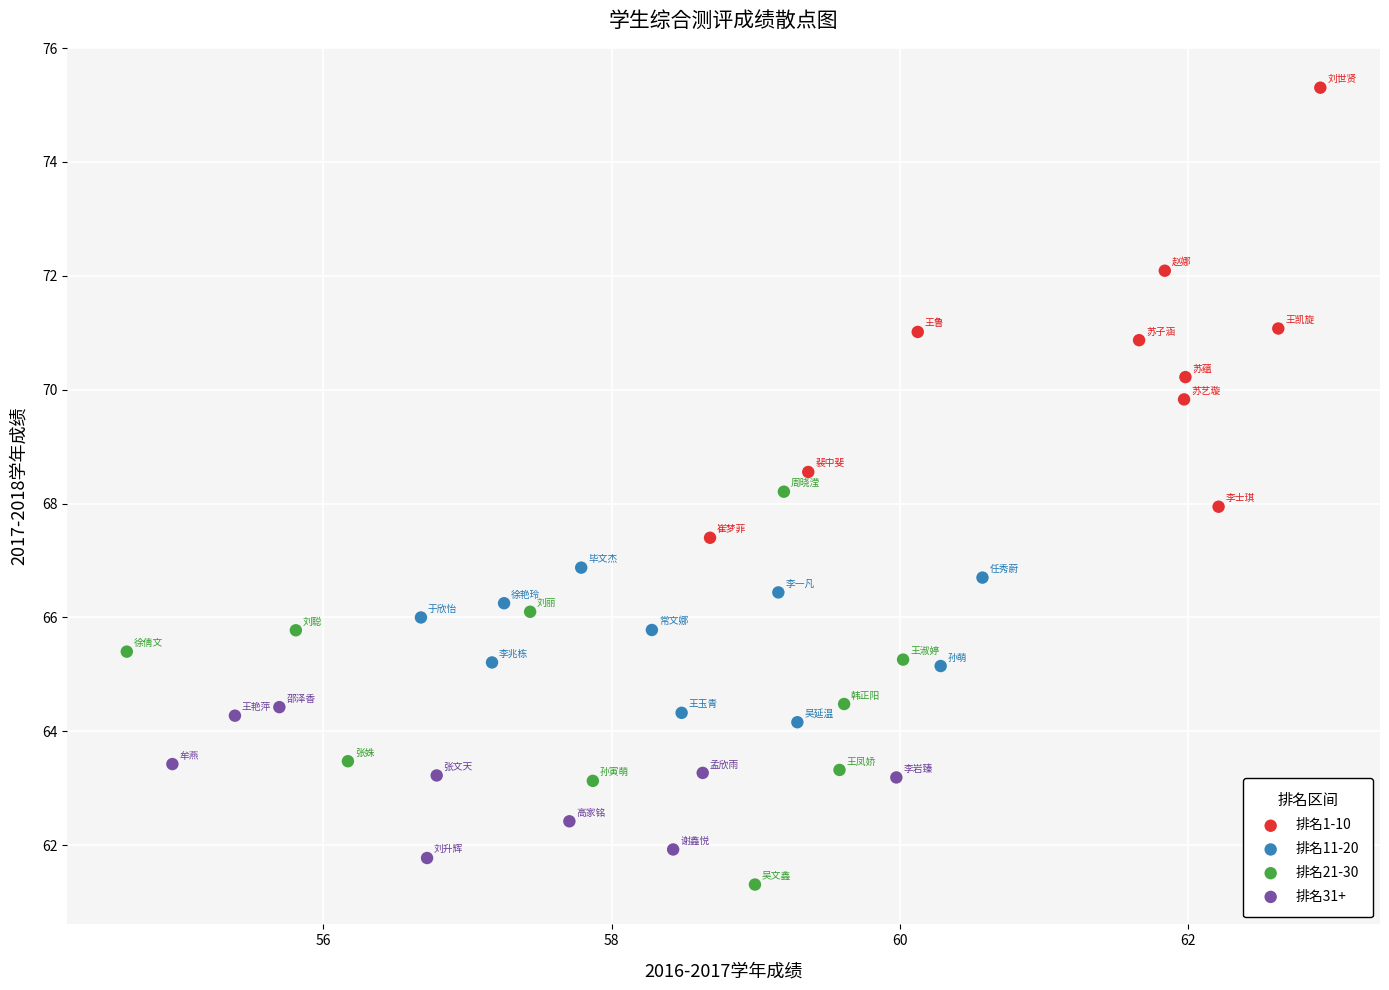

Which series has the widest spread of Y values?

排名1-10